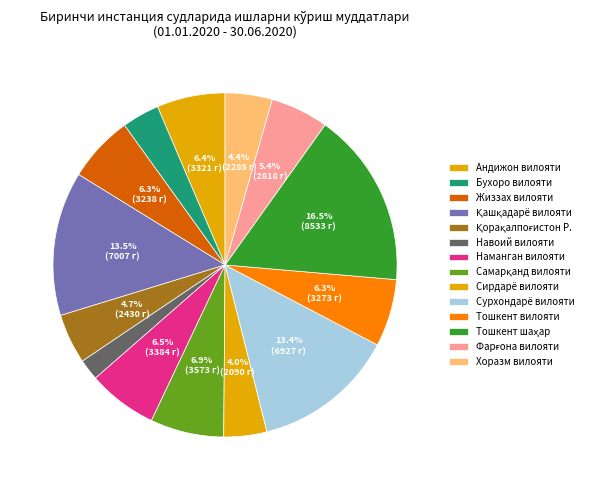

To the nearest percent, what is the average slice percentage?

7%